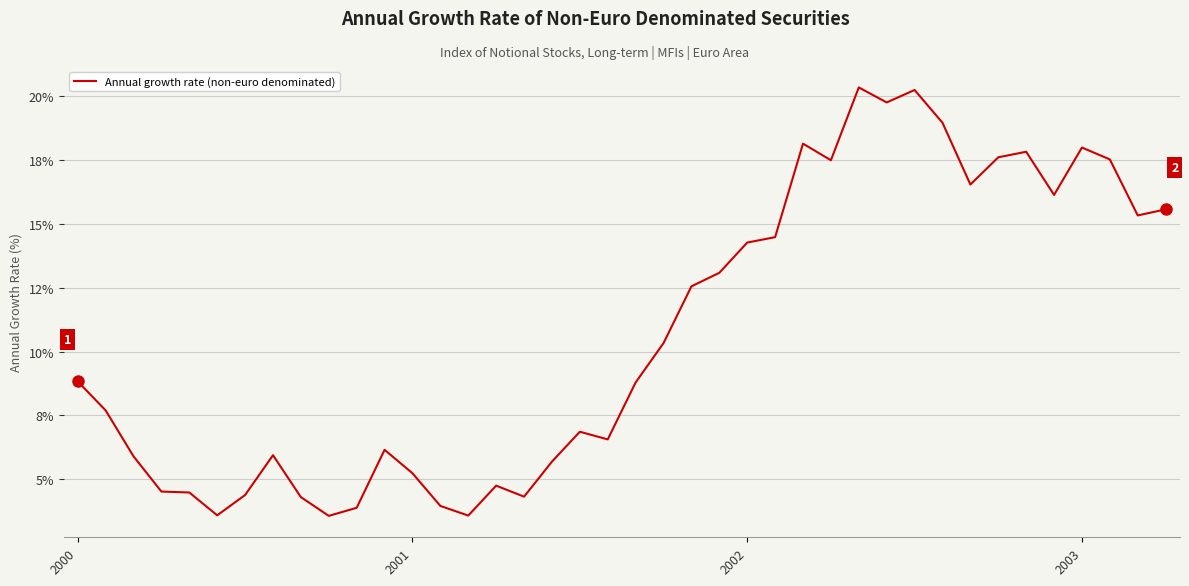

Is this an area chart (filled region under the line)?

No